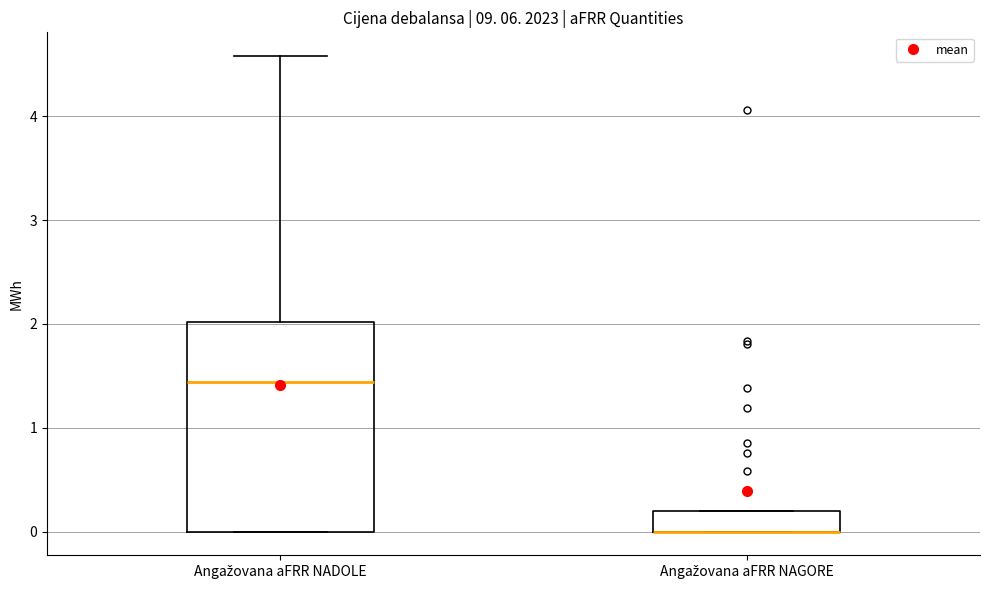

Reading left to right, transcribe this box plot: for each box, give where its median line is, the range the box spans, and where its two whiskers end, as read against the y-axis. The values are not printed on the chart, so give them approximately, as read against the axis.

Angažovana aFRR NADOLE: median 1.4, box 0.0 to 2.0, whiskers 0.0 to 4.6
Angažovana aFRR NAGORE: median 0.0 (drawn on the box's lower edge), box 0.0 to 0.2, whiskers 0.0 to 0.2